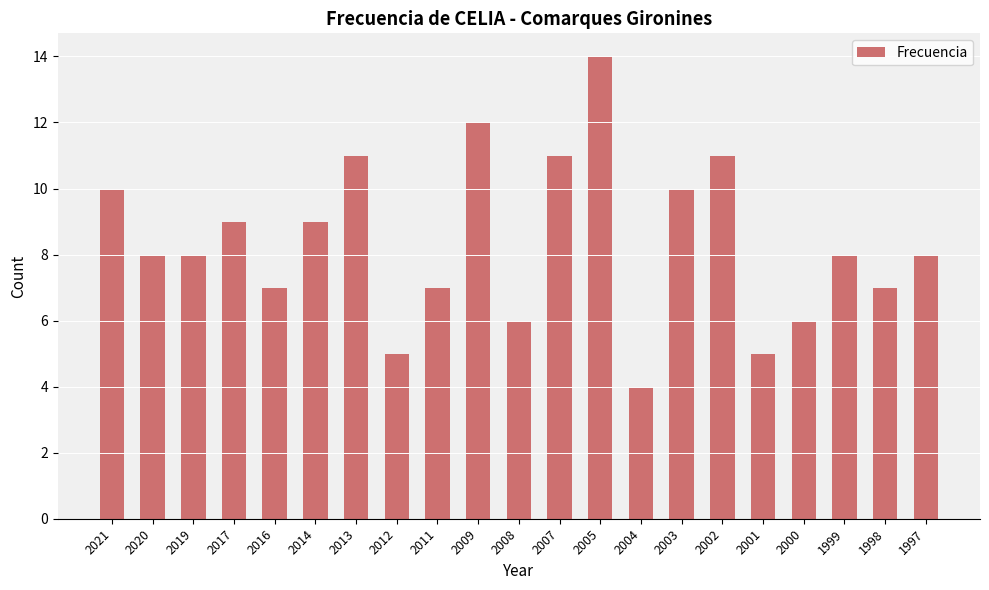

What is the change in value from 2002 to 1999?

-3